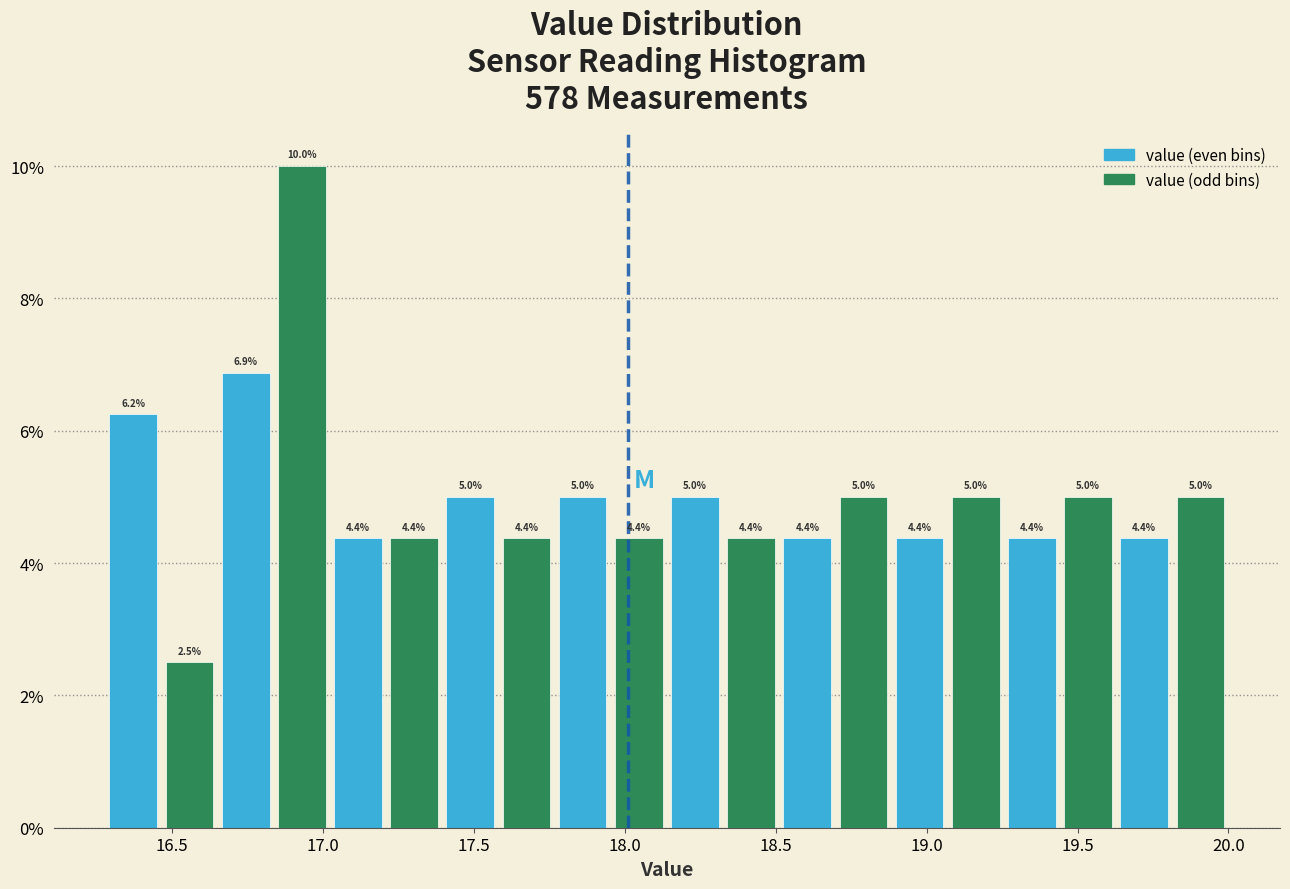

Around what value on the x-axis is the tallest bar? Give the approximate position of its centre, as read against the axis.

16.95